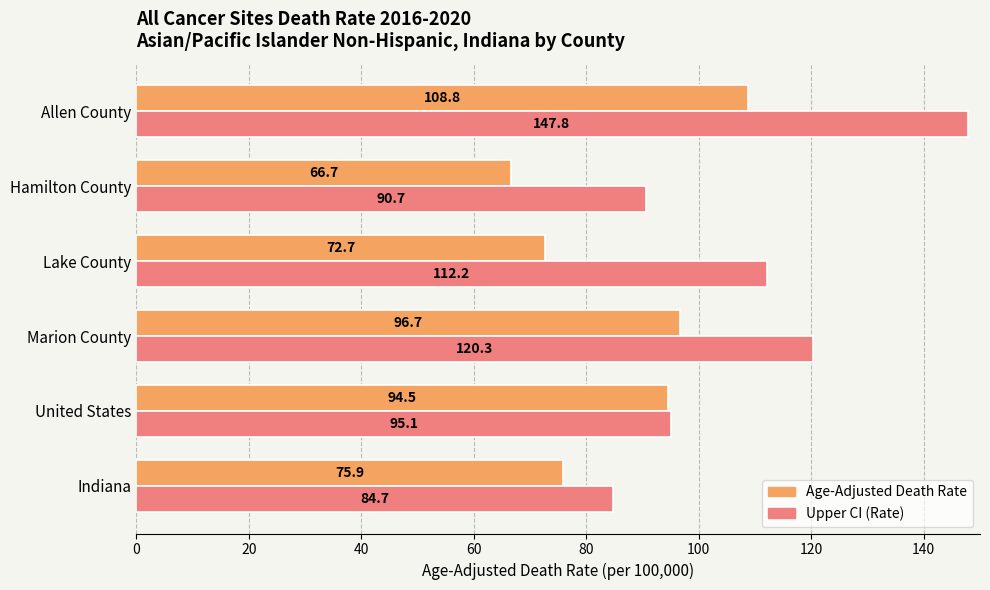

Which series has the widest spread of values?

Upper CI (Rate)